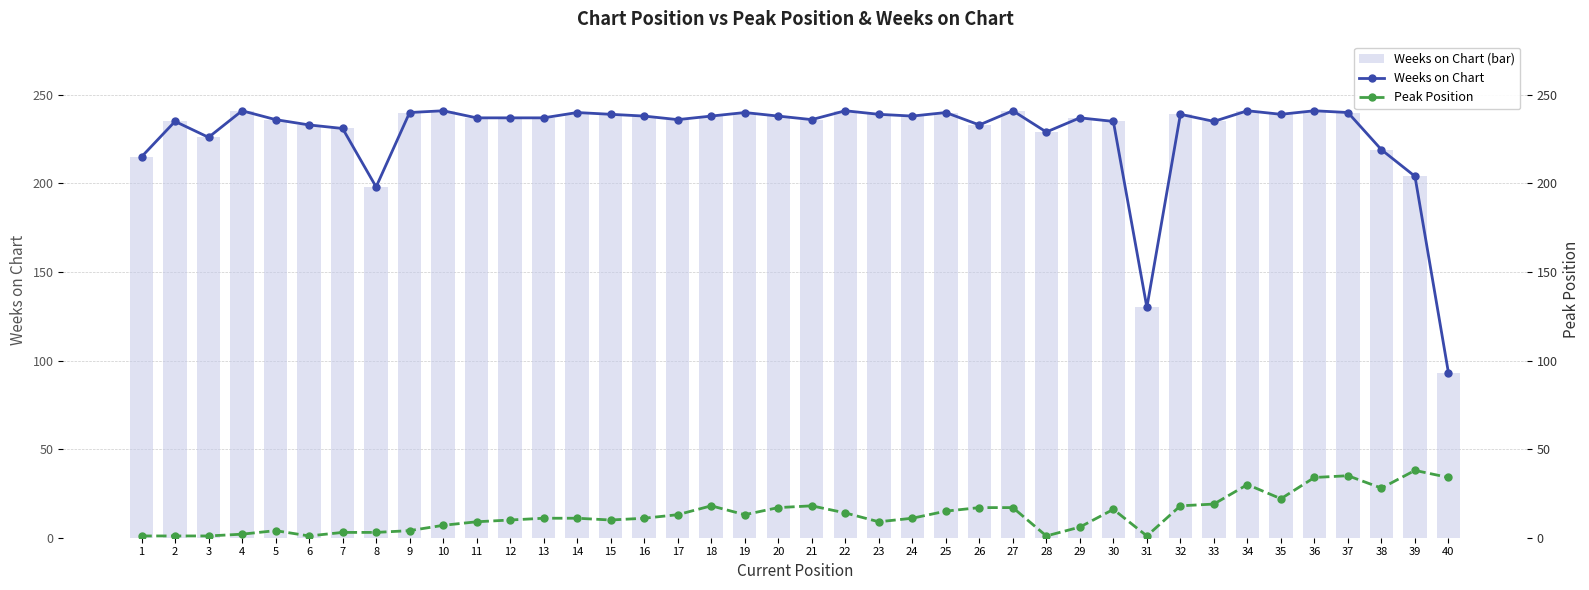

Between 27 and 15, which is larger?

27